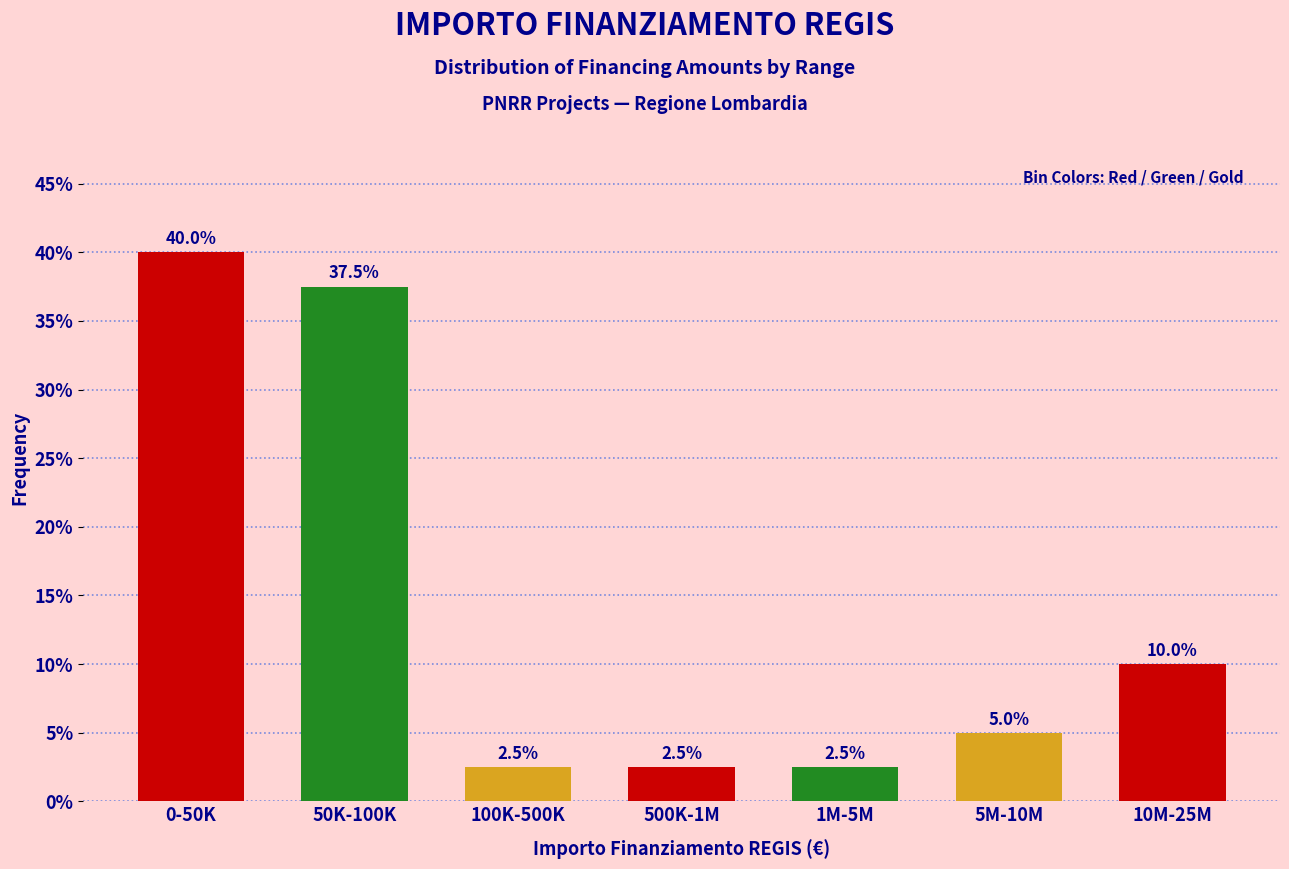

Reading left to right, extract all data points from this chart.

40.0	37.5	2.5	2.5	2.5	5.0	10.0